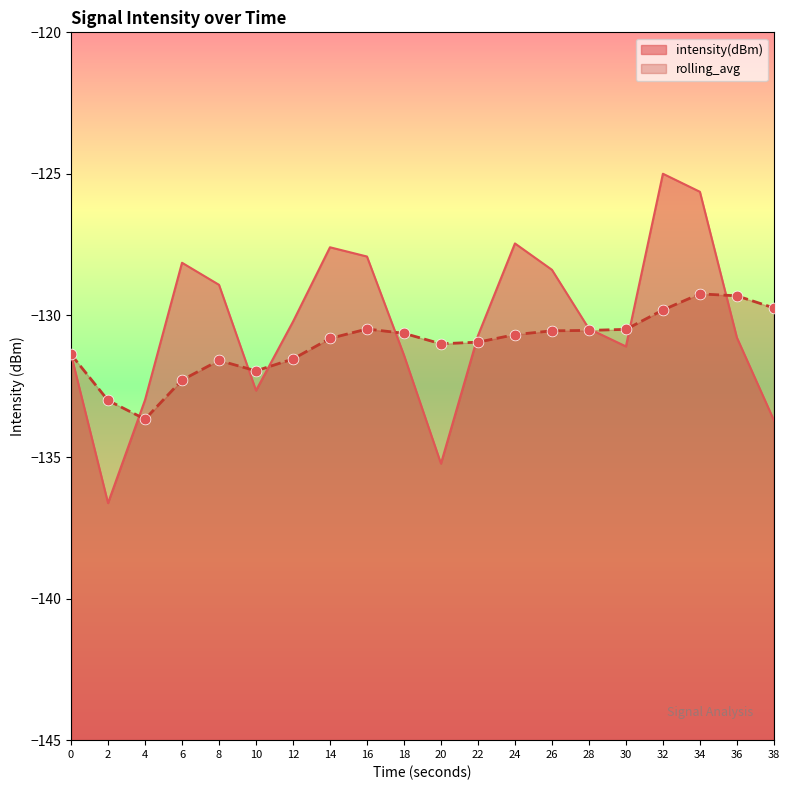

Which series reaches the maximum Y coordinate?

intensity(dBm)